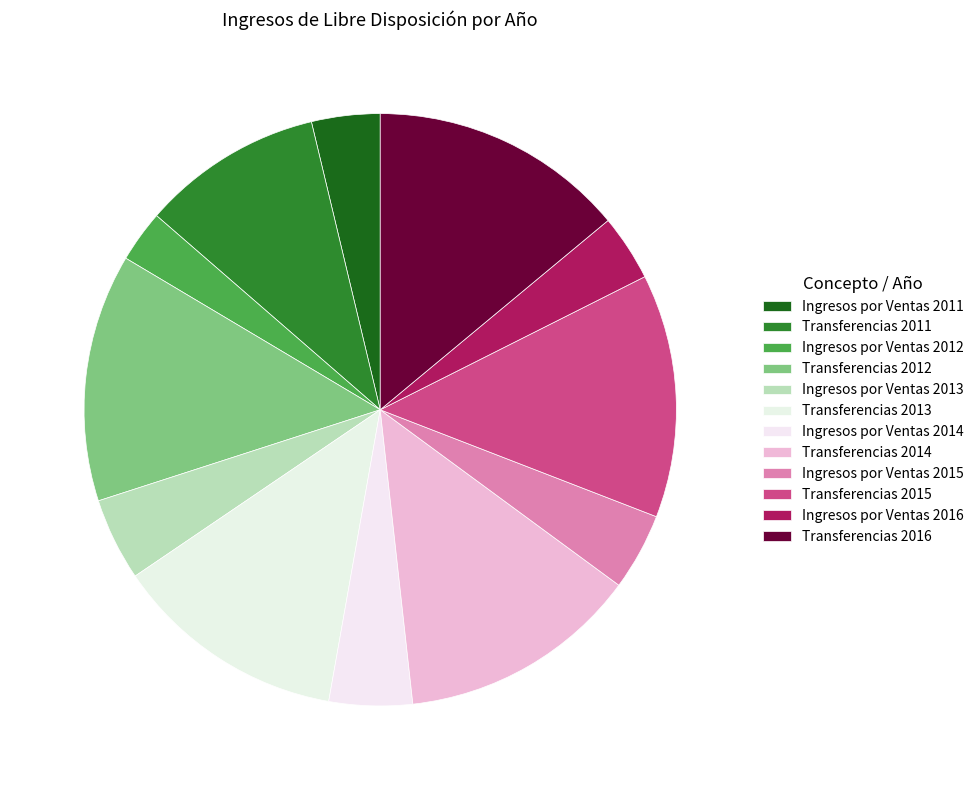

How many segments does this pie chart have?

12